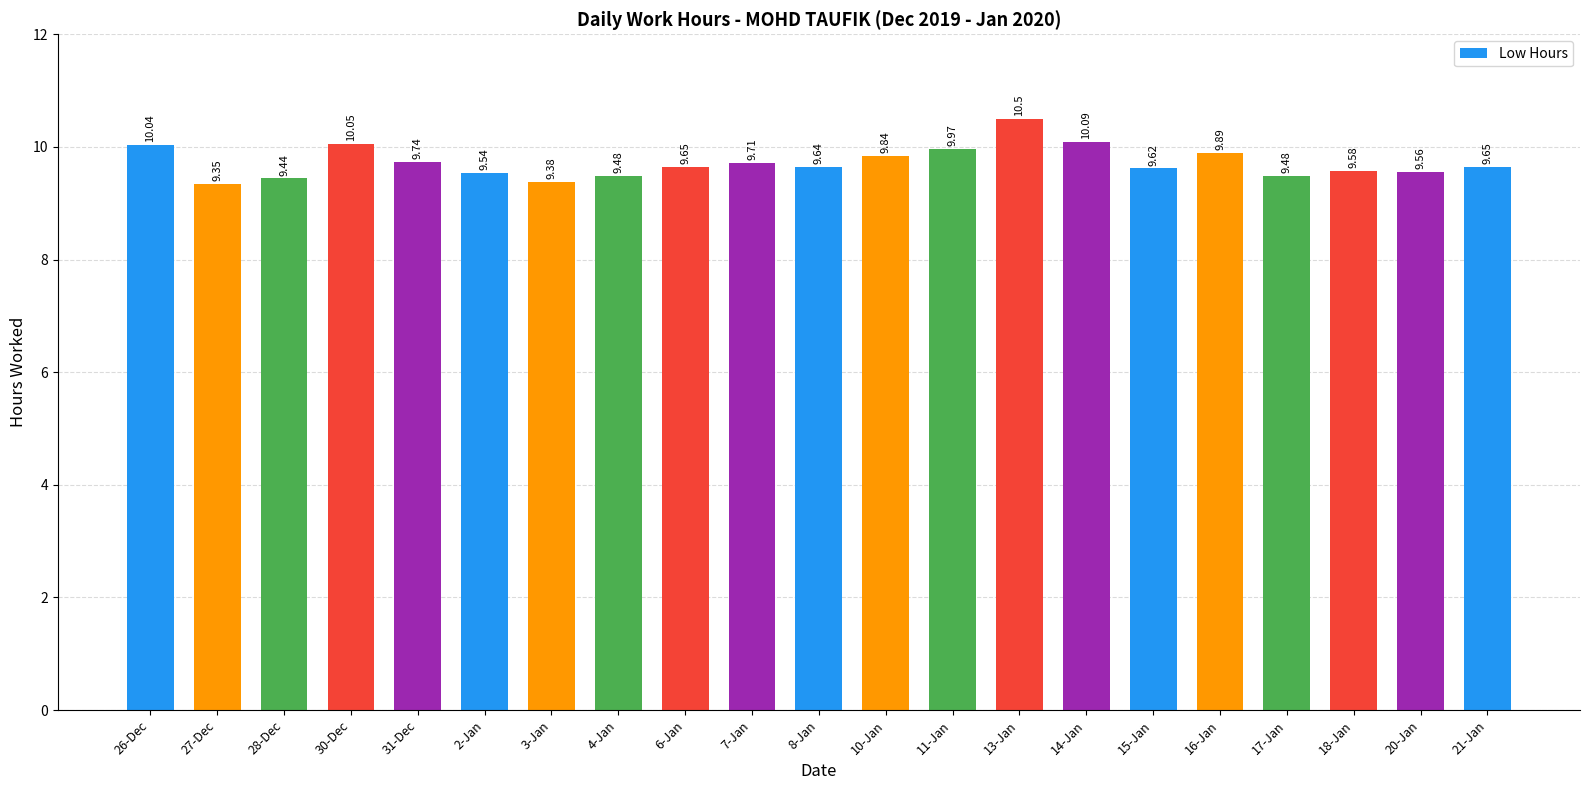

What is the difference between the values at 11-Jan and 20-Jan?

0.4